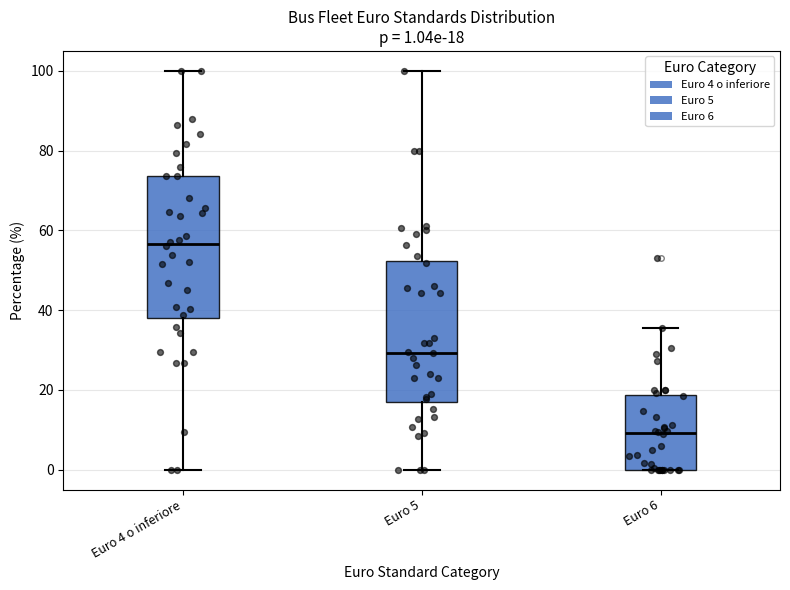

Which box's median line is the lowest?

Euro 6